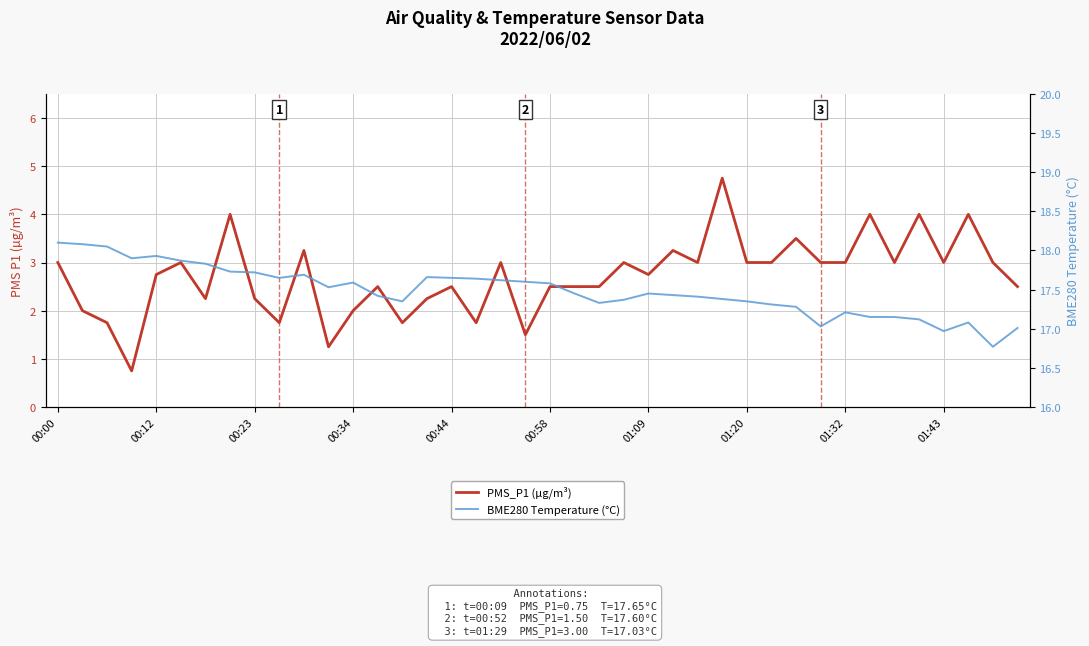

True or false: PMS_P1 (µg/m³) and BME280 Temperature (°C) cross at least once.

False